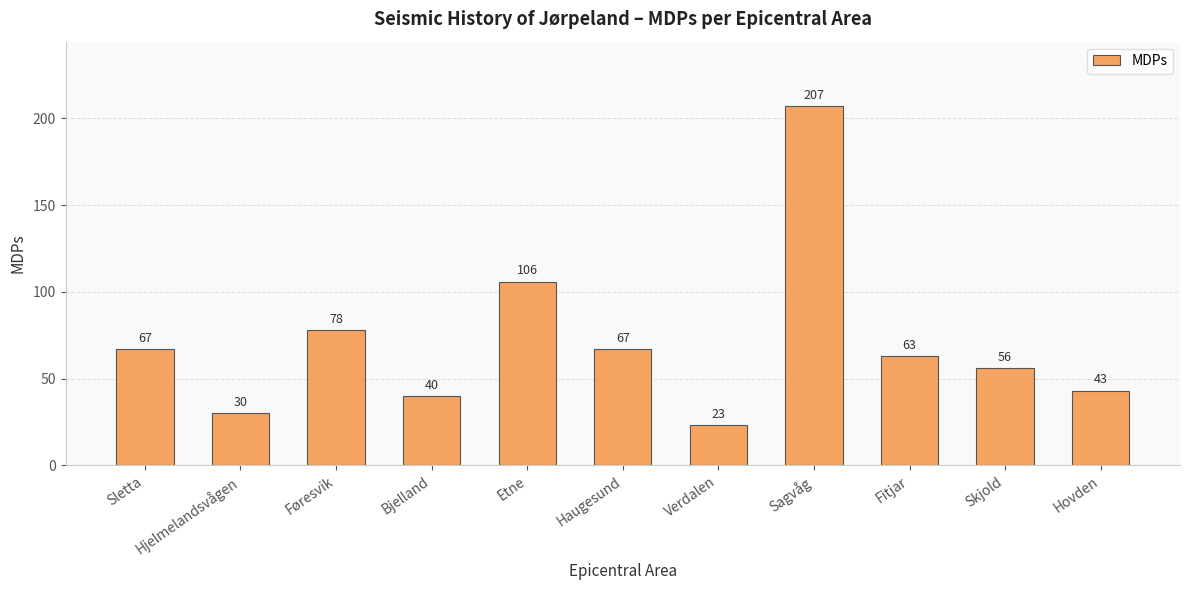

Does the chart contain any negative values?

No